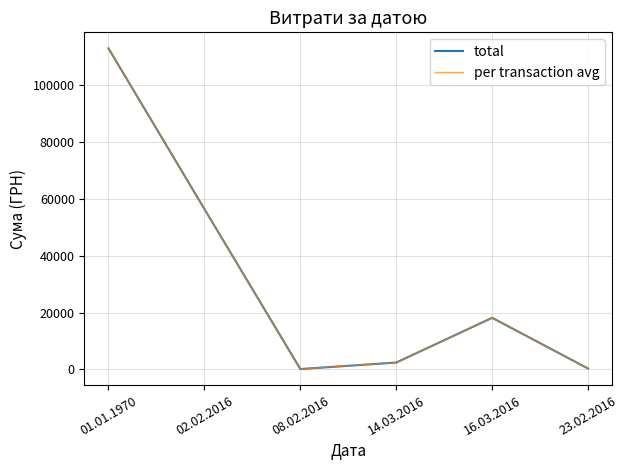

What is the sum of the per transaction avg values at 14.03.2016 and 23.02.2016?

2730.8